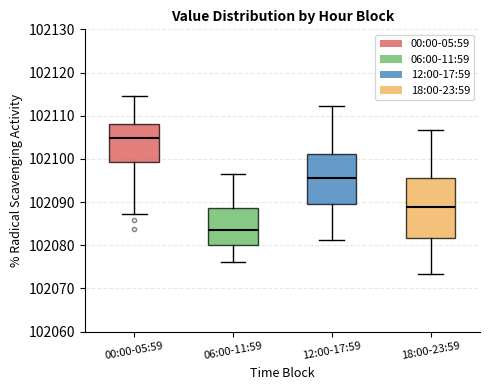

Which box is the tallest, from its lower edge to its upper edge?

18:00-23:59